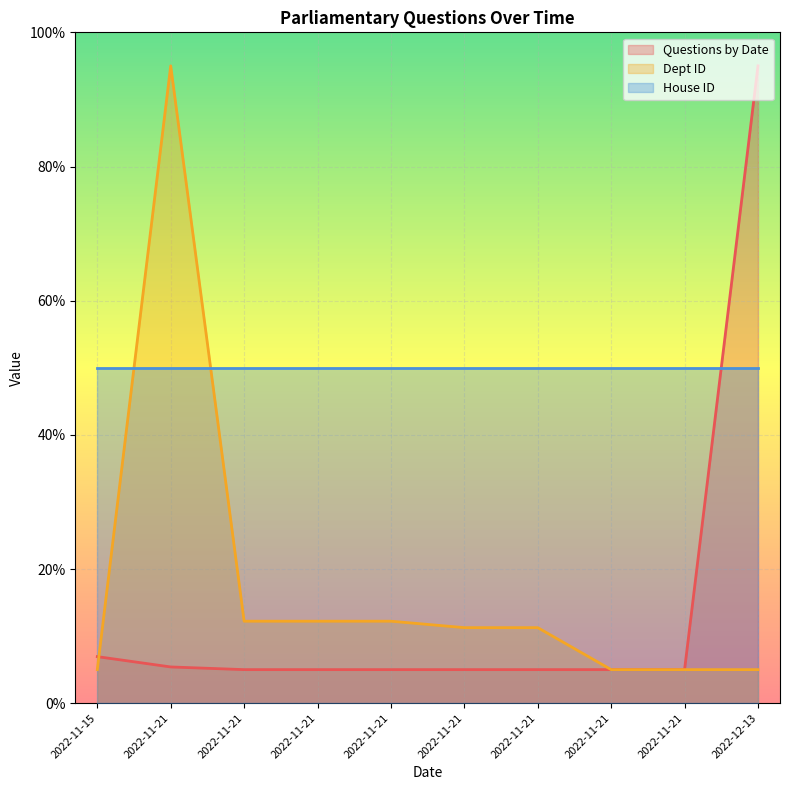

What is the smallest value displayed?

5.0